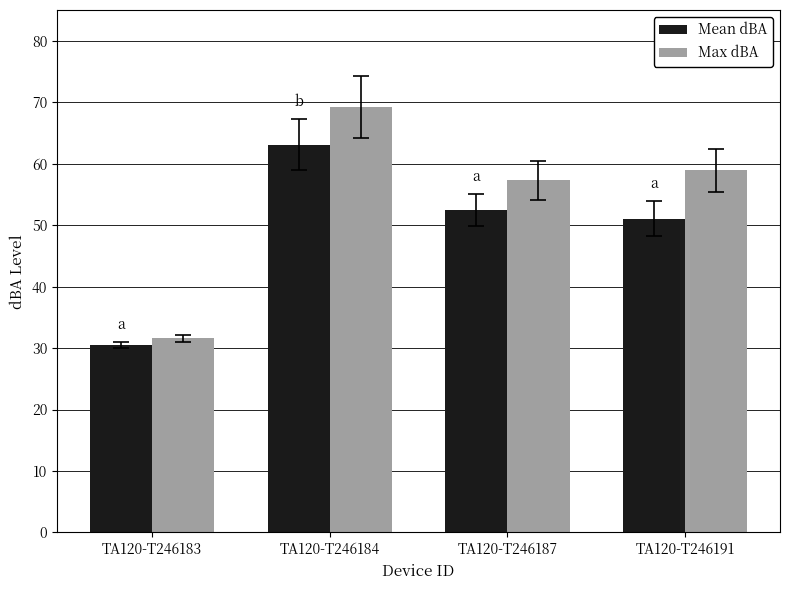

What is the sum of all Max dBA values?

217.0